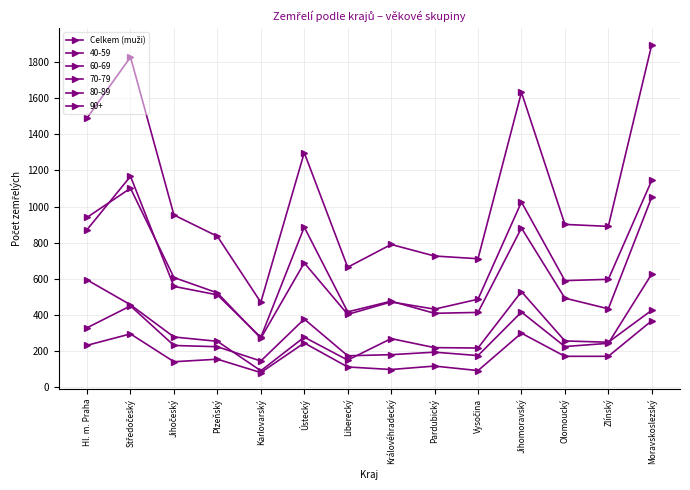

How many data points does each series have?

14